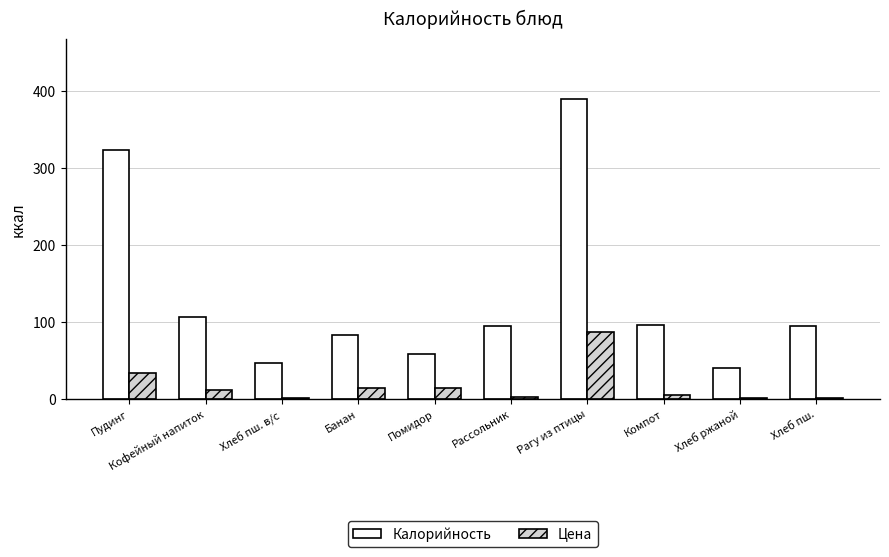

How many distinct data groups are displayed?

2